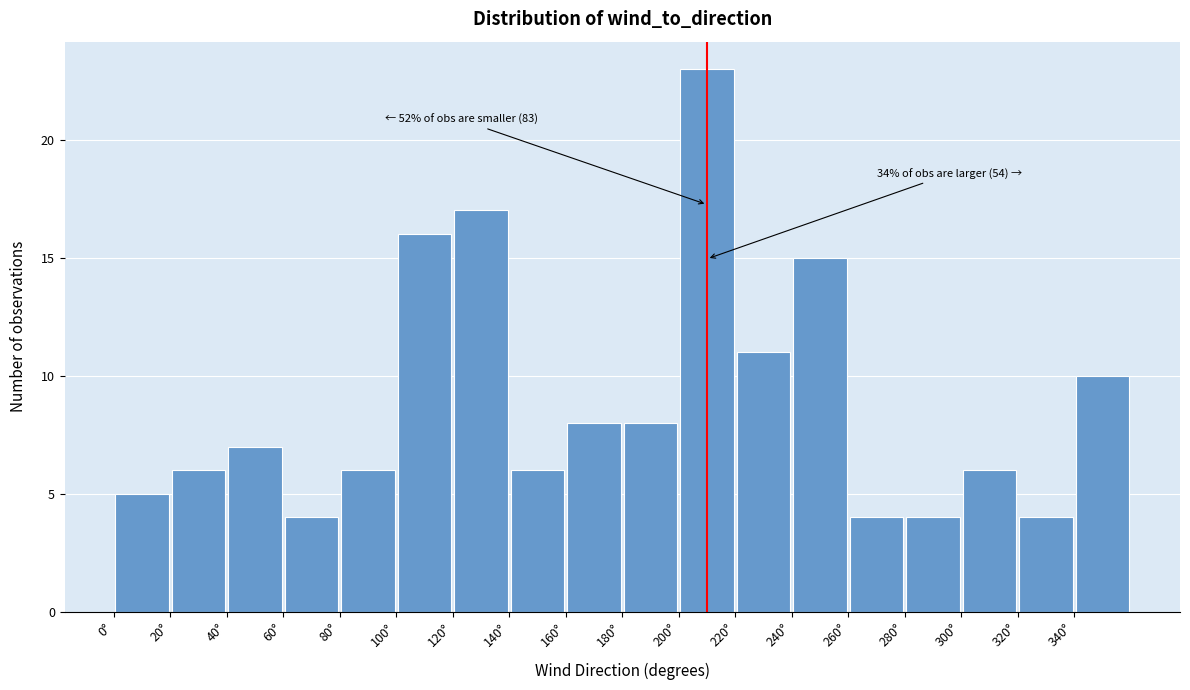

Over which range of the x-axis is the bar tallest?

200 to 220